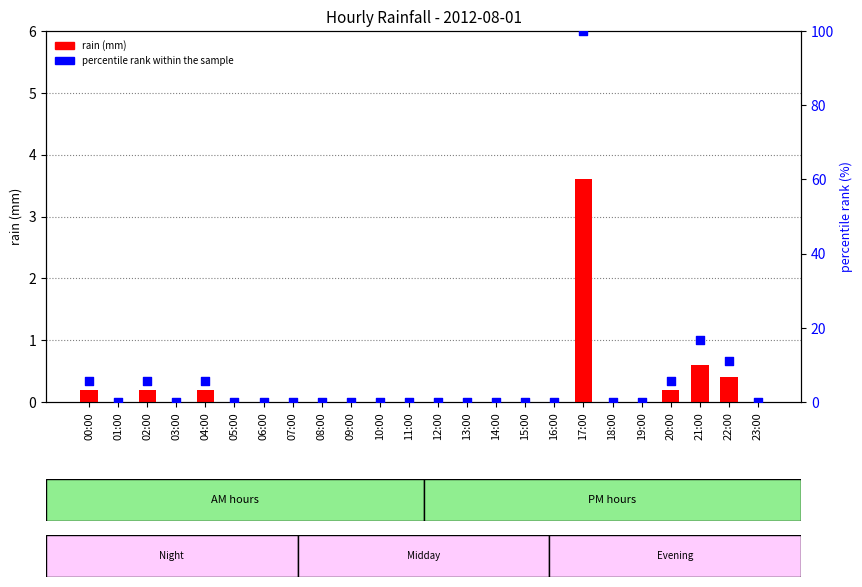

What are all the series names shown in the legend?

rain (mm), percentile rank within the sample